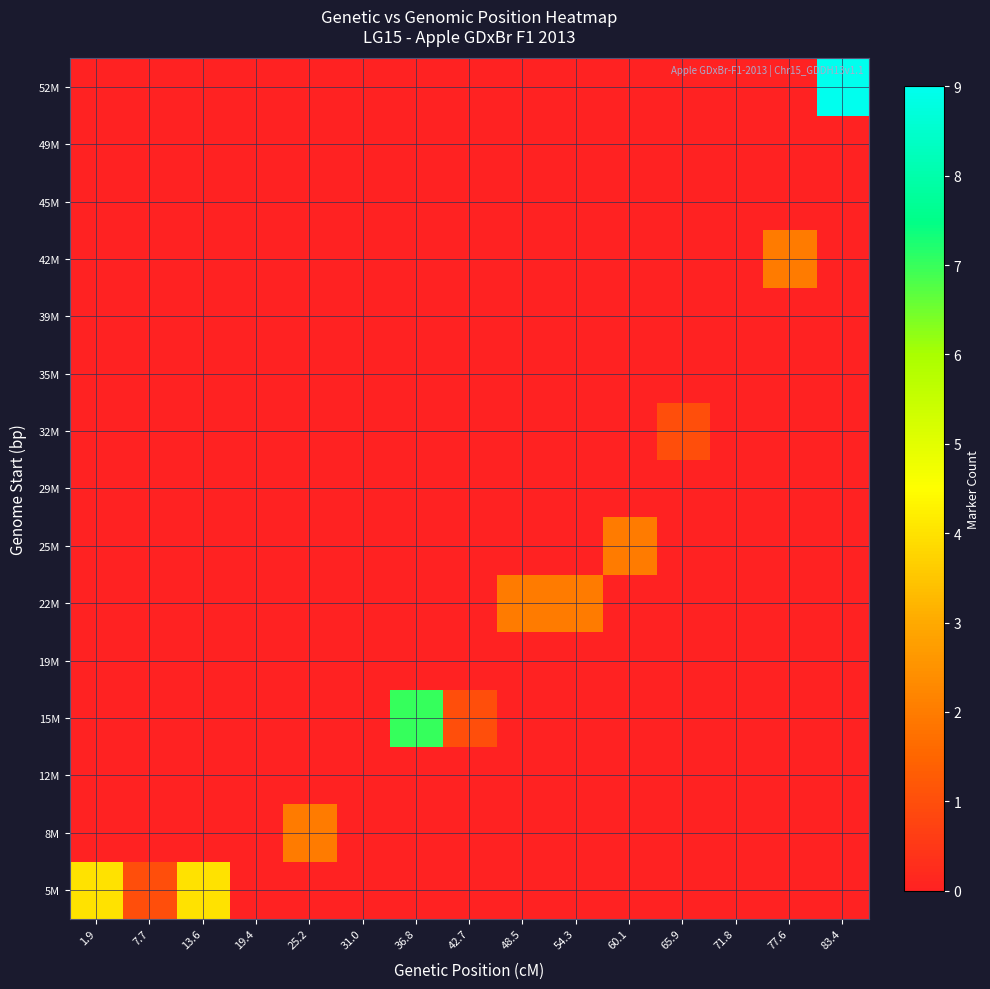

Which category has the highest value across all series?

83.4